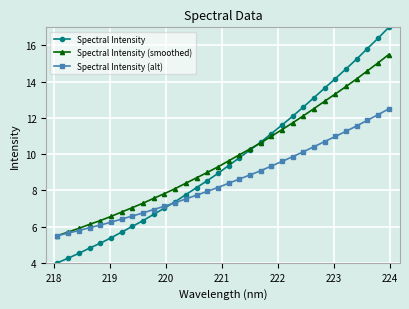

What is the value of the Spectral Intensity point at the 19th from the left?

10.2